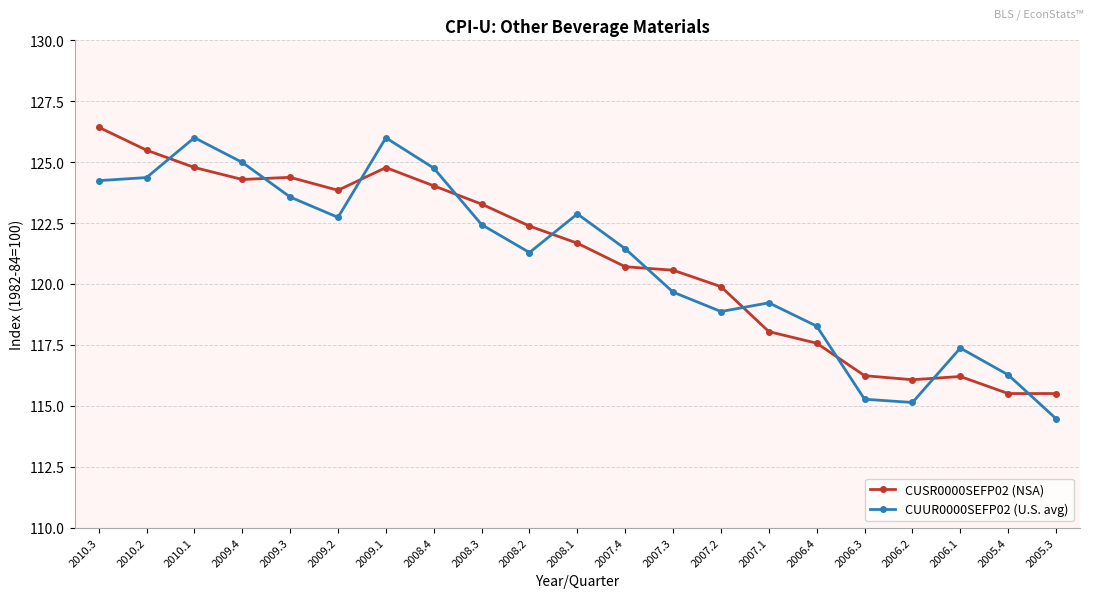

Is the value of CUUR0000SEFP02 (U.S. avg) at 2007.4 greater than the value of CUSR0000SEFP02 (NSA) at 2006.1?

Yes